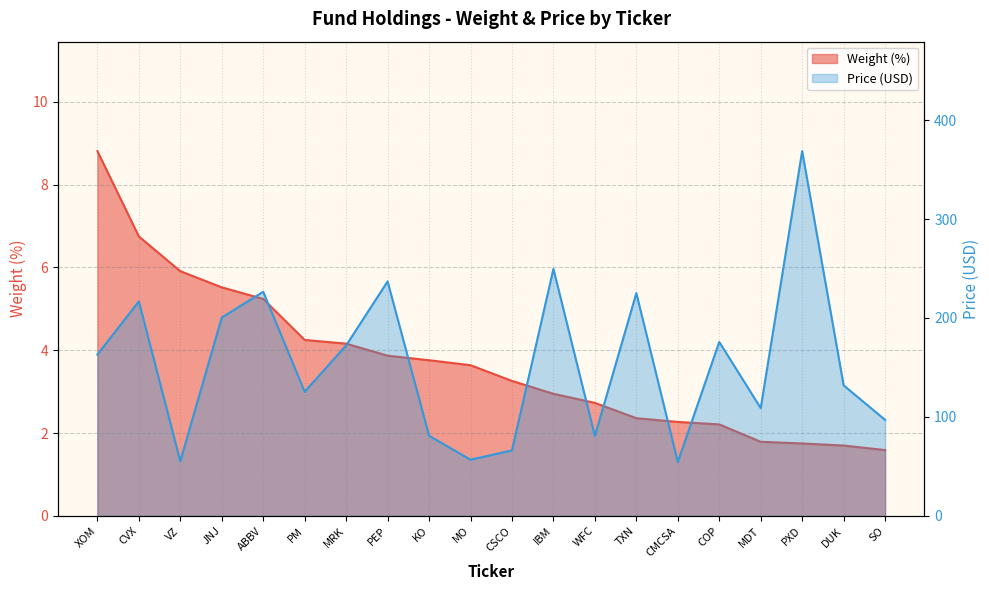

How many interior local valleys does the Price (USD) series have?

6